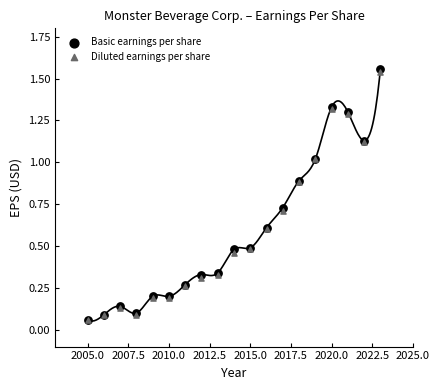

What are all the series names shown in the legend?

Basic earnings per share, Diluted earnings per share